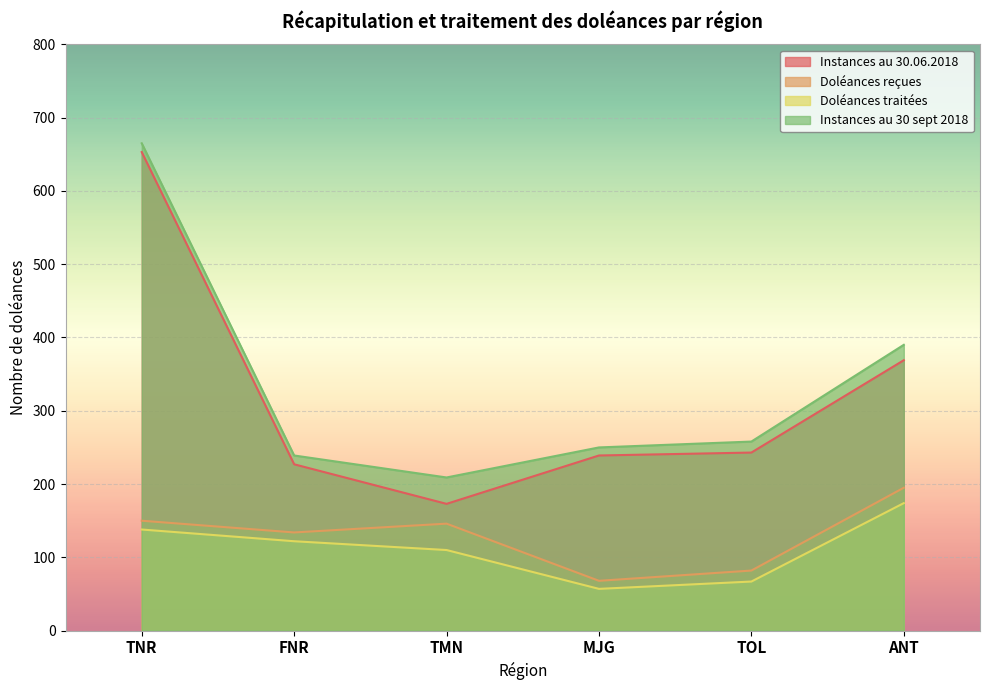

Reading left to right, transcribe all the data shown in this chart.

Instances au 30.06.2018: TNR=653	FNR=227	TMN=173	MJG=239	TOL=243	ANT=369
Doléances reçues: TNR=150	FNR=134	TMN=146	MJG=68	TOL=82	ANT=195
Doléances traitées: TNR=138	FNR=122	TMN=110	MJG=57	TOL=67	ANT=174
Instances au 30 sept 2018: TNR=665	FNR=239	TMN=209	MJG=250	TOL=258	ANT=390